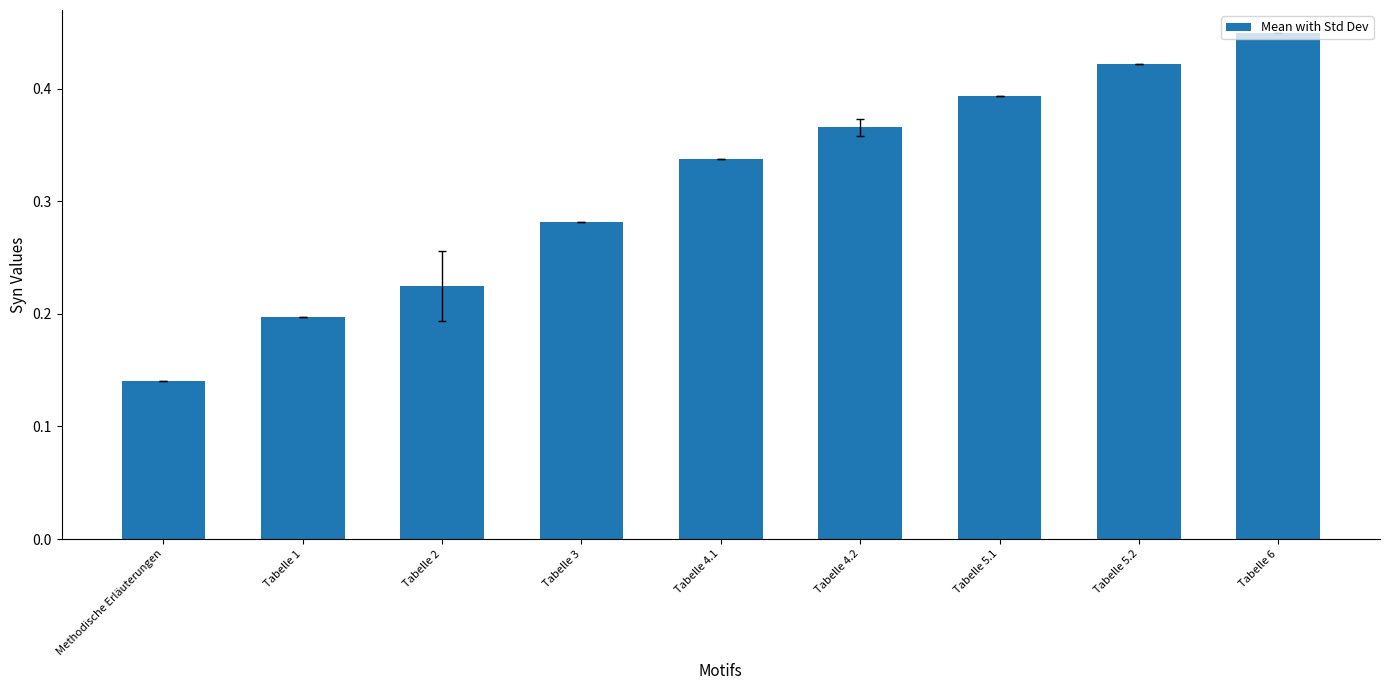

The value at Tabelle 5.1 is 0.6. True or false?

False